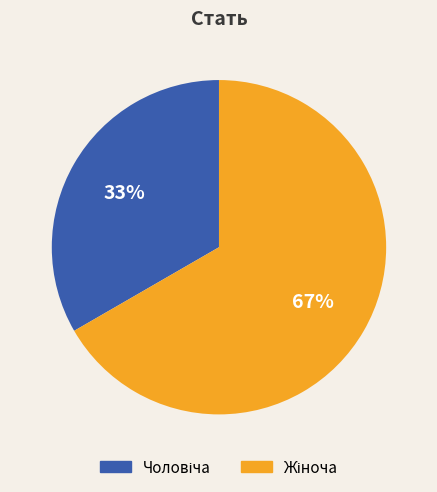

How many segments does this pie chart have?

2